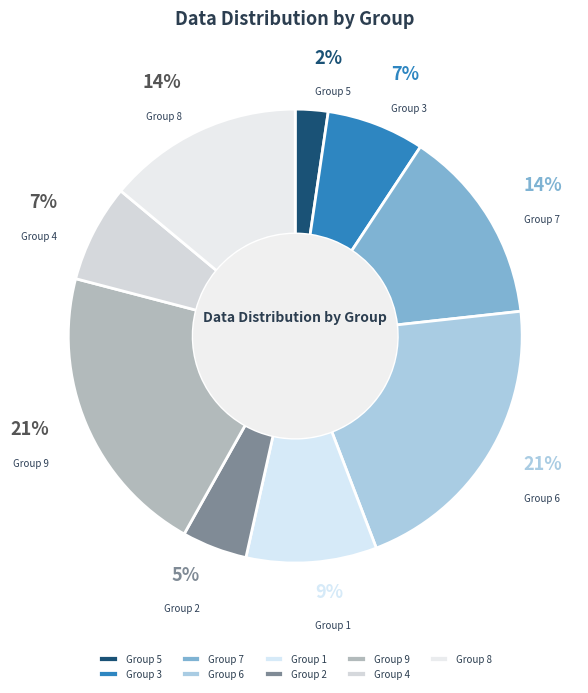

Is the sum of Group 4 and Group 7 greater than half?

No